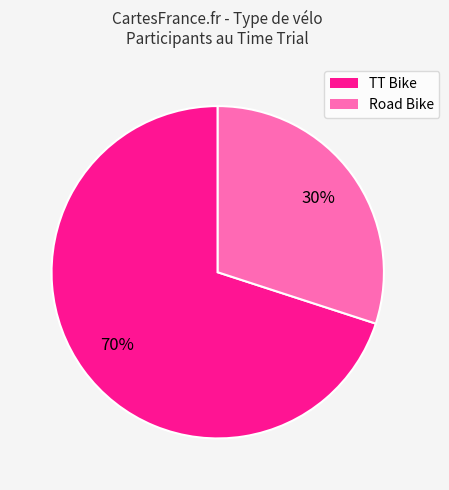

What percentage is the Road Bike slice, to the nearest percent?

30%